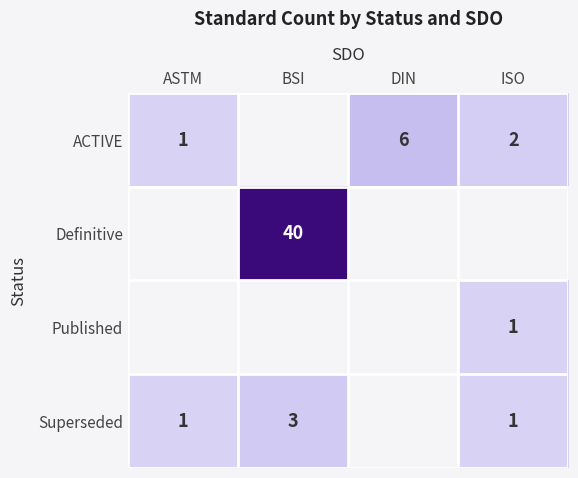

Is the value of Superseded at ASTM greater than the value of ACTIVE at DIN?

No